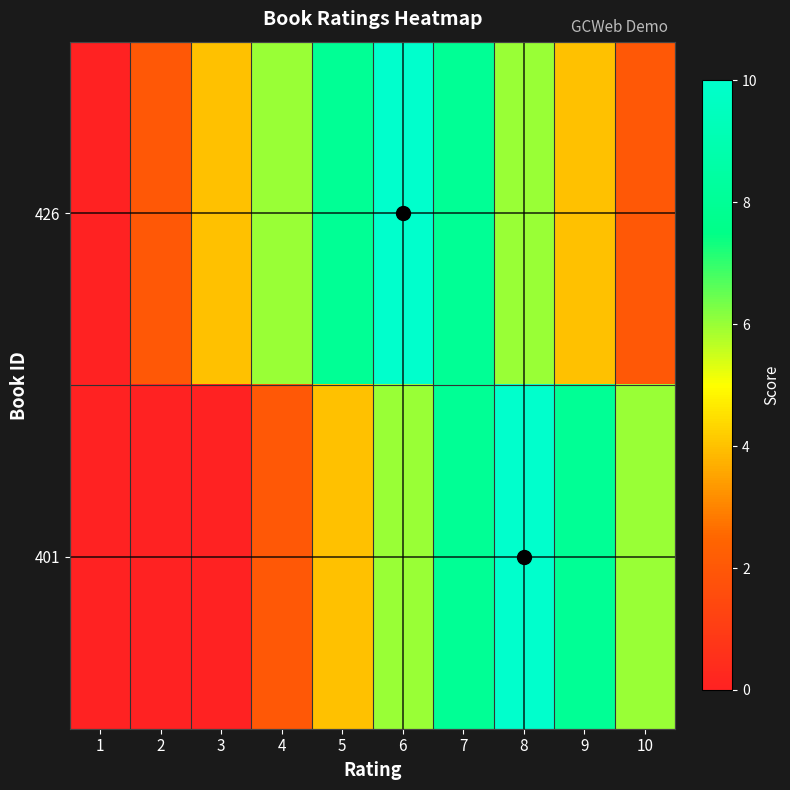

Reading right to left, list all the values displayed in this chart.

426: 10=2	9=4	8=6	7=8	6=10	5=8	4=6	3=4	2=2	1=0
401: 10=6	9=8	8=10	7=8	6=6	5=4	4=2	3=0	2=0	1=0